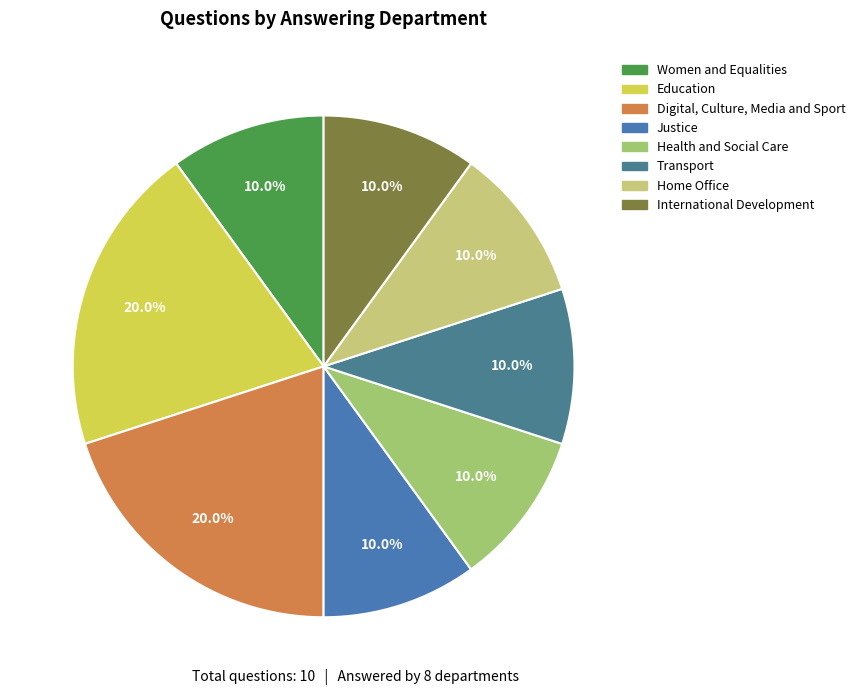

To the nearest percent, what portion does Home Office represent?

10%